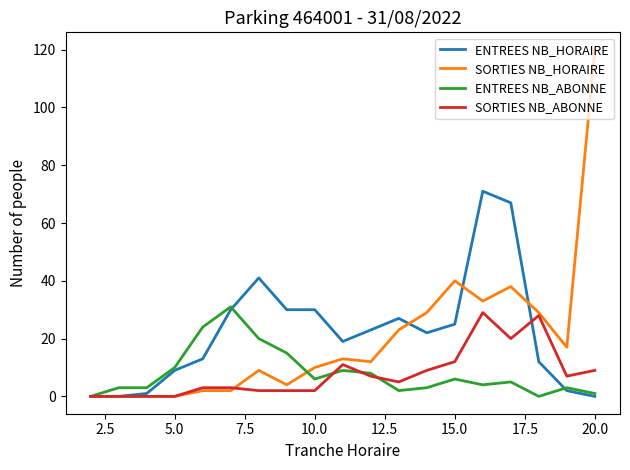

What is the highest value of the ENTREES NB_ABONNE series?

31